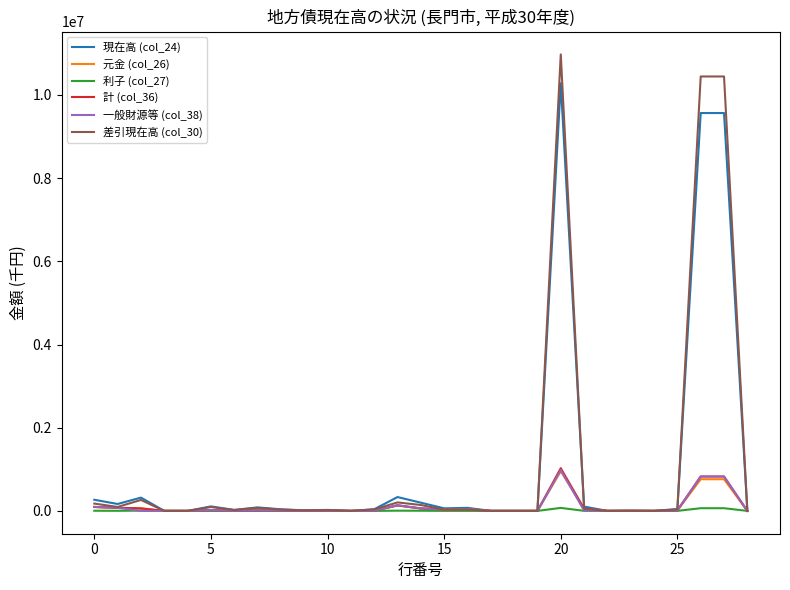

What are all the series names shown in the legend?

現在高 (col_24), 元金 (col_26), 利子 (col_27), 計 (col_36), 一般財源等 (col_38), 差引現在高 (col_30)